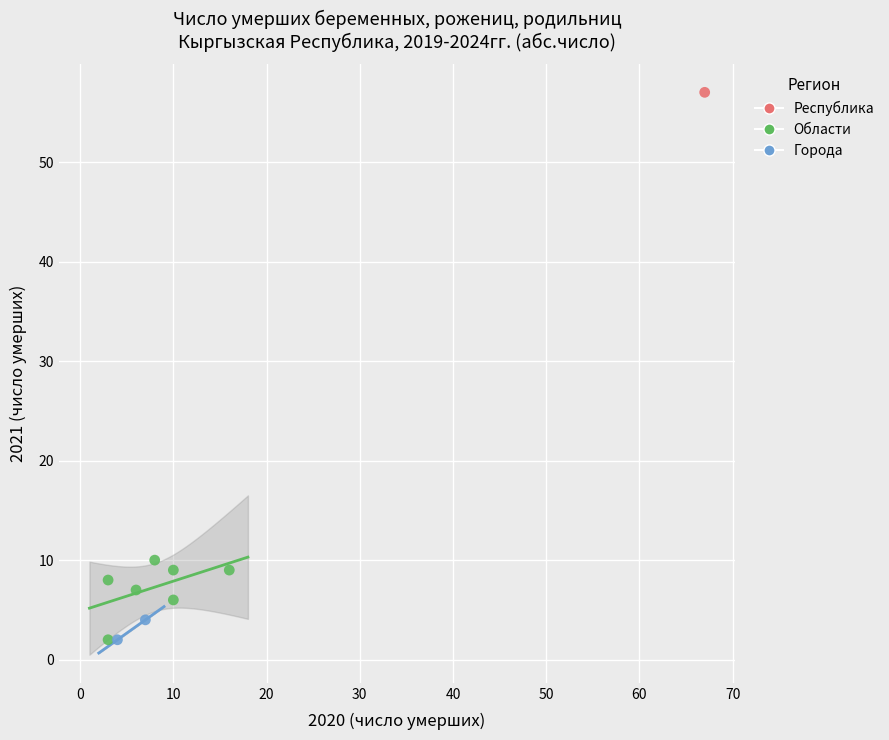

Which series contains the highest Y value?

Республика